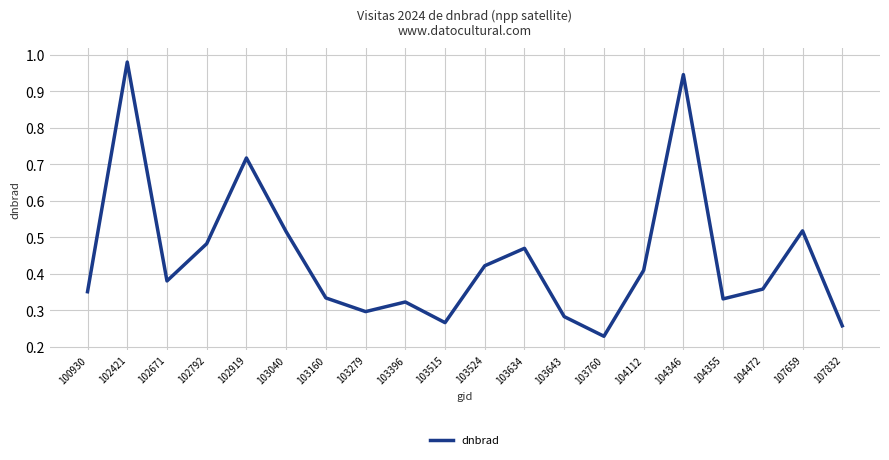

Between 103160 and 102792, which is larger?

102792